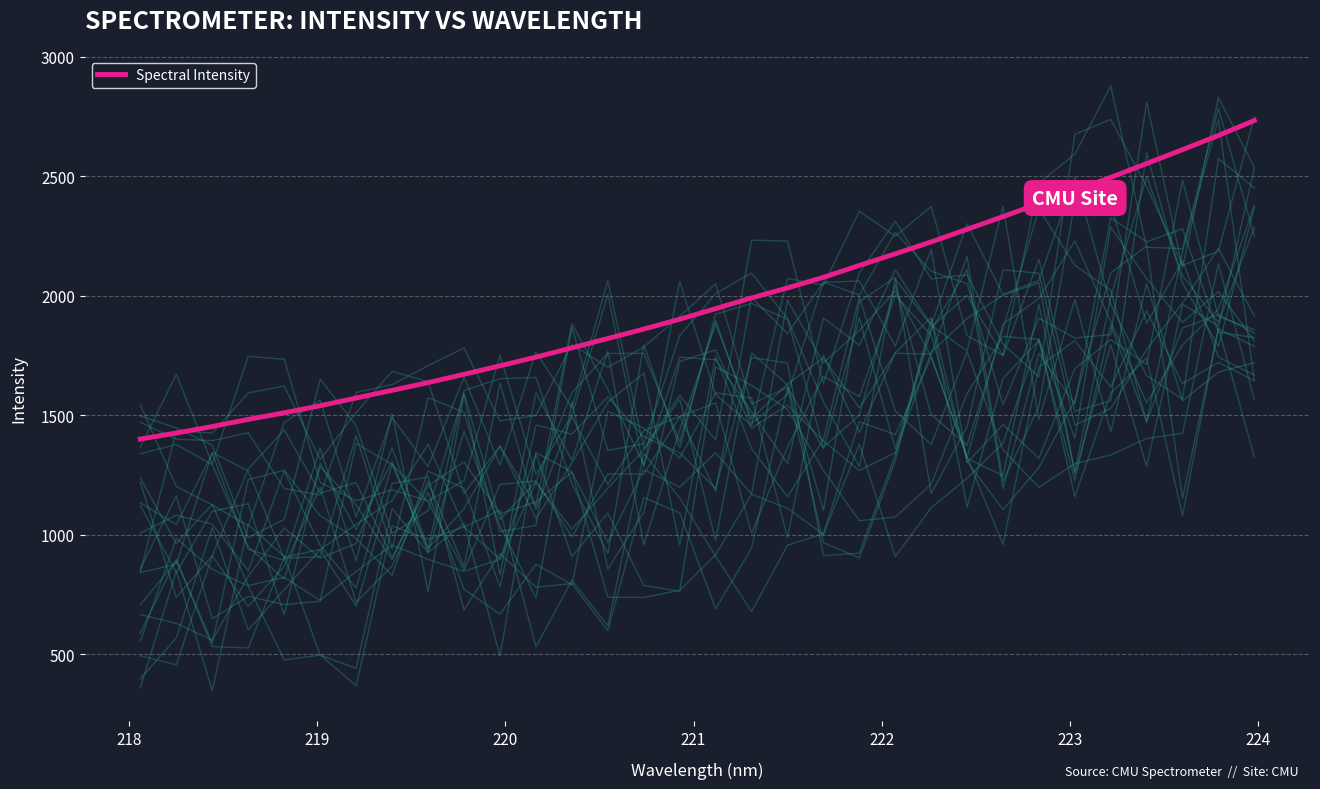

True or false: background_0 and Spectral Intensity cross at least once.

False